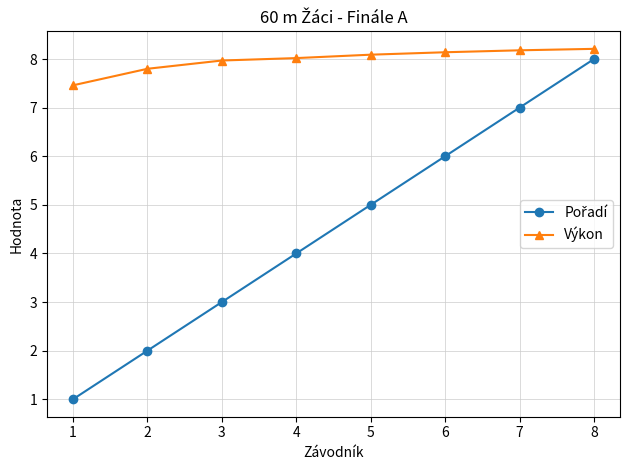

At which category is the sum across all series the highest?

8